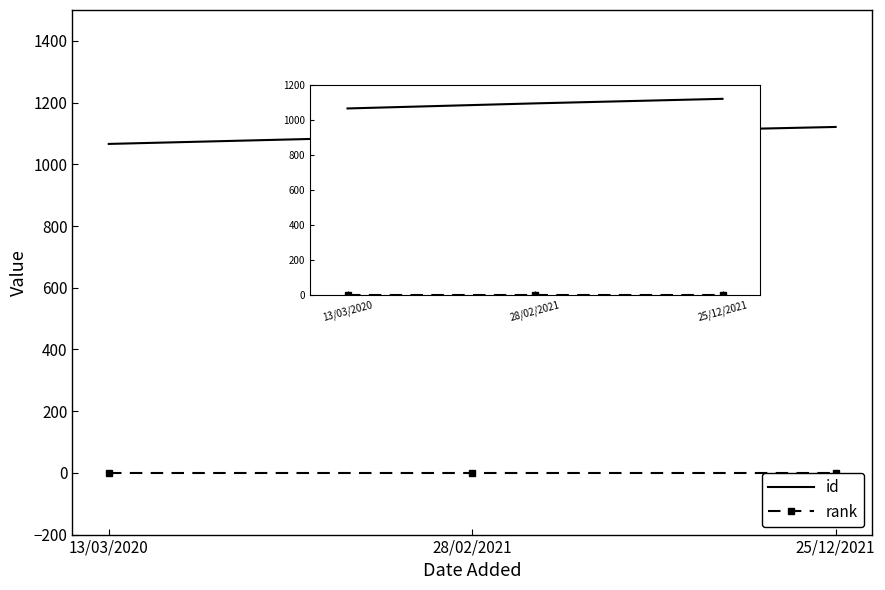

Where does the id series first go above 1095?

25/12/2021